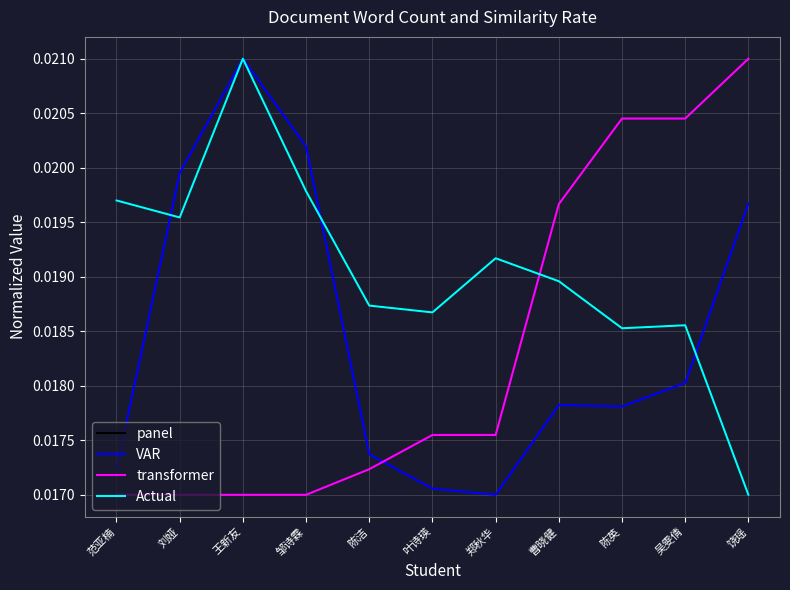

At which category is the sum across all series the highest?

王新友